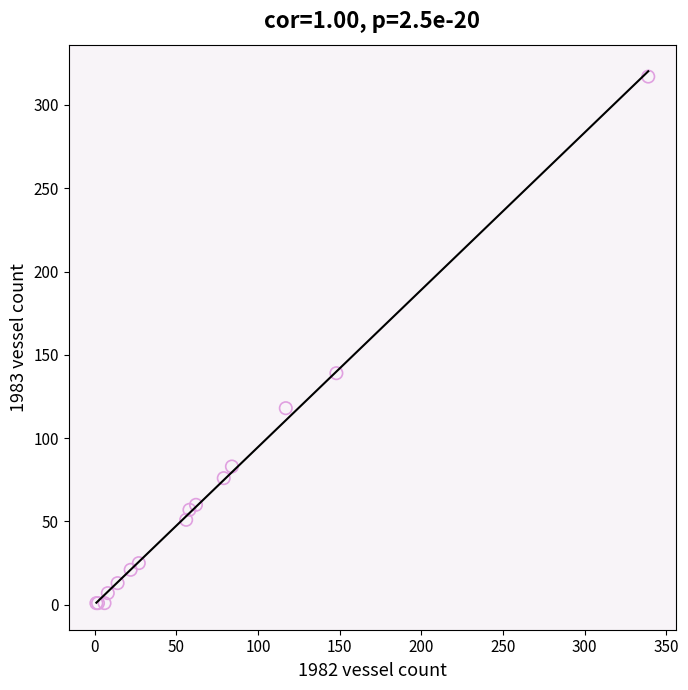

What Y value in the scatter plot is closest to 159?

139